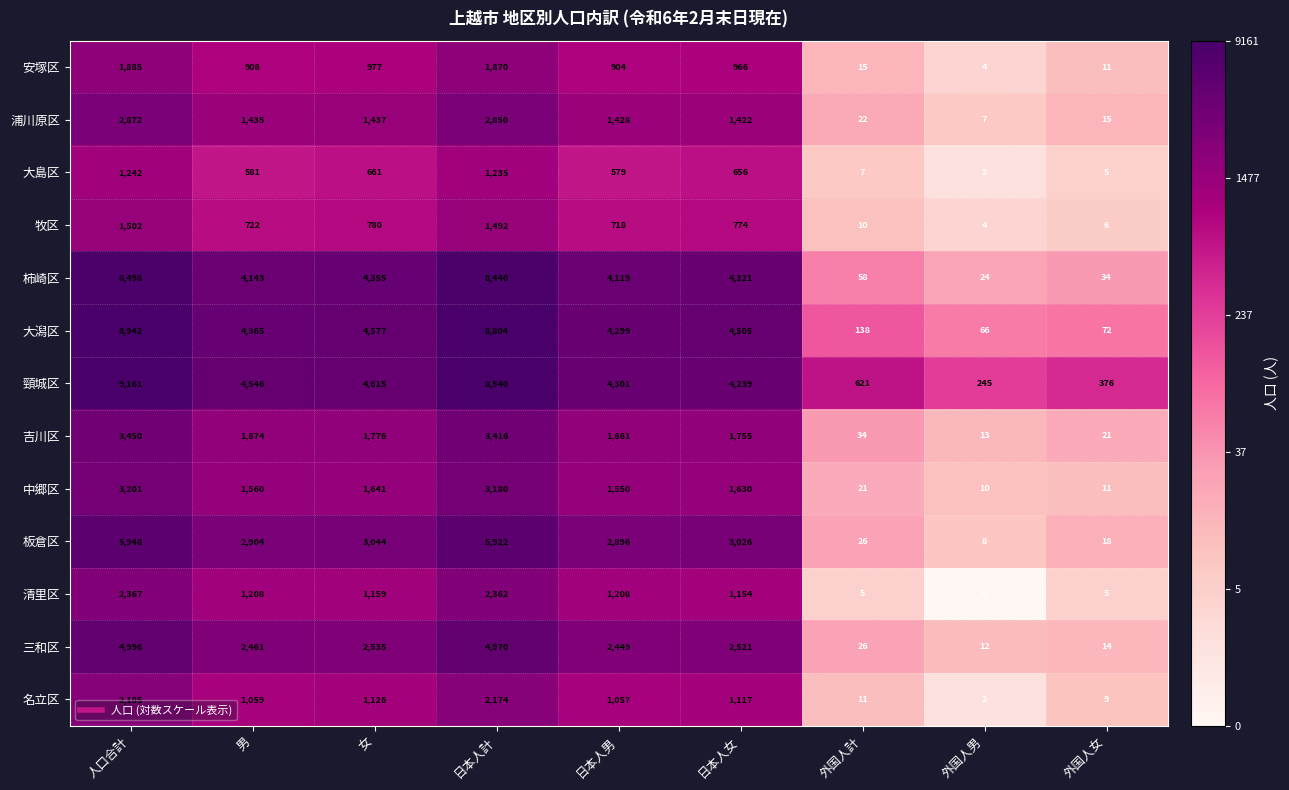

The 吉川区 series shows 2178 at 日本人計. True or false?

False